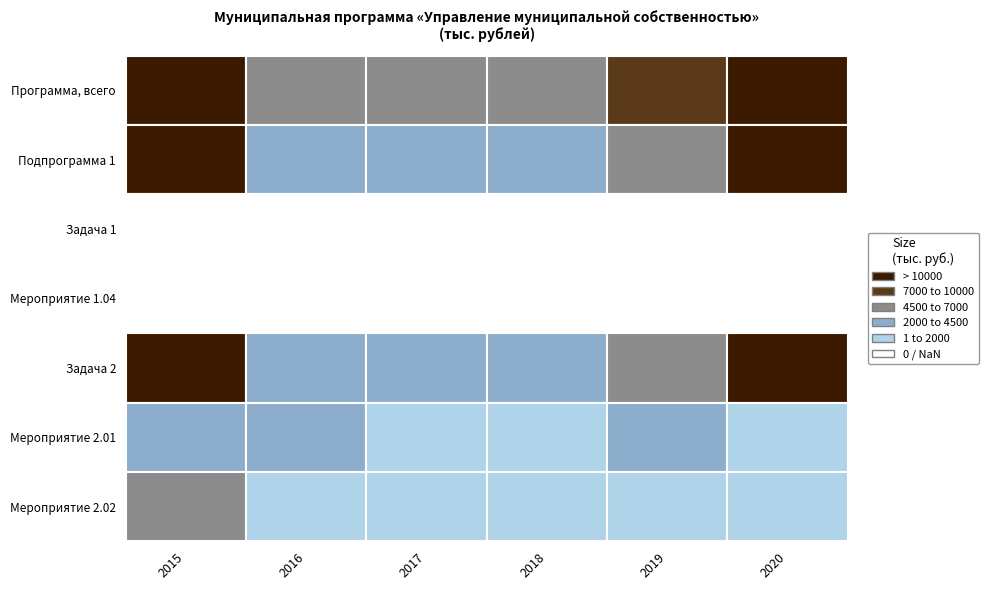

Which series has the largest range (max minus min)?

Программа, всего